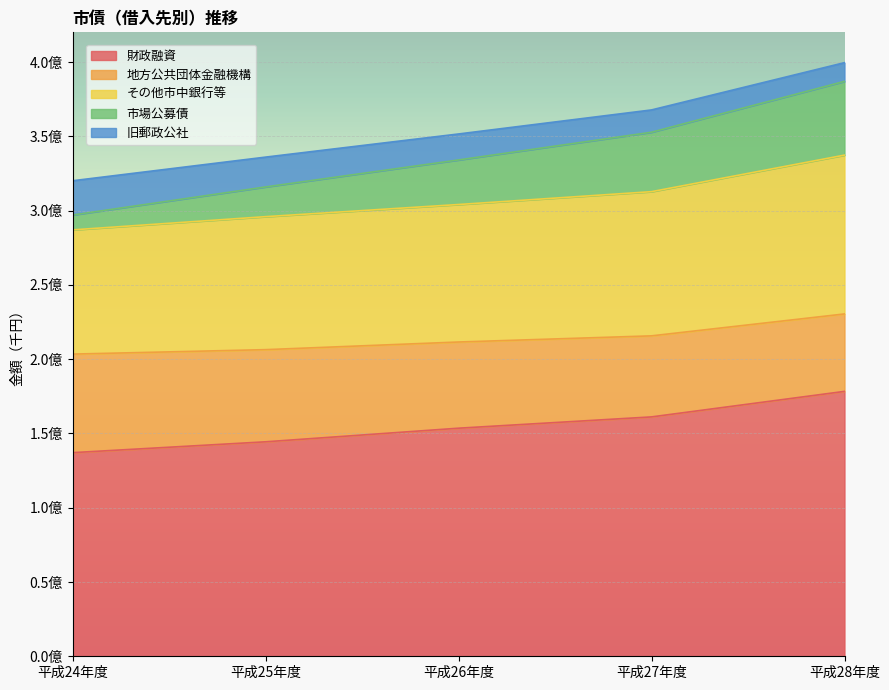

The 財政融資 series shows 59835579 at 平成28年度. True or false?

False